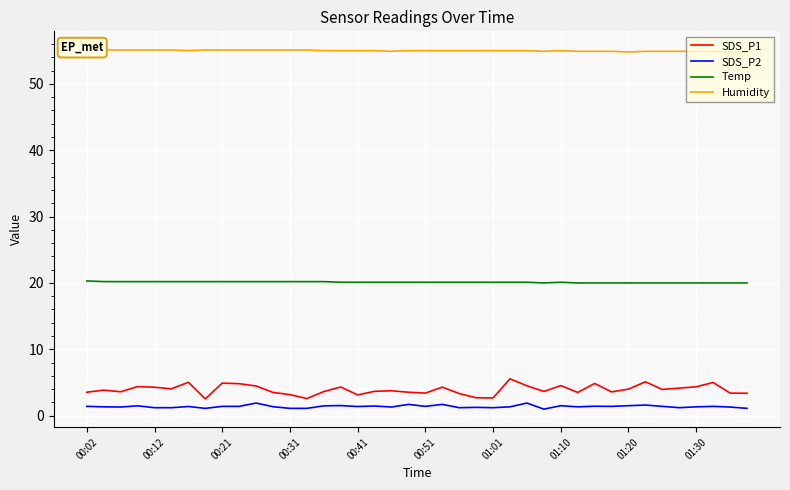

At 29, list the series in order from largest to smallest.

Humidity, Temp, SDS_P1, SDS_P2